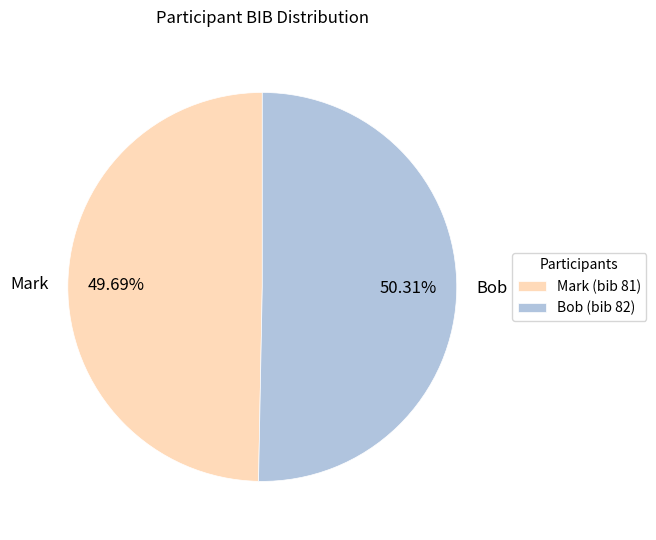

Approximately how many times larger is the value at Bob compared to Mark?

1.0